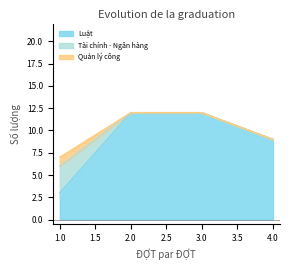

How many lines are shown in the chart?

3